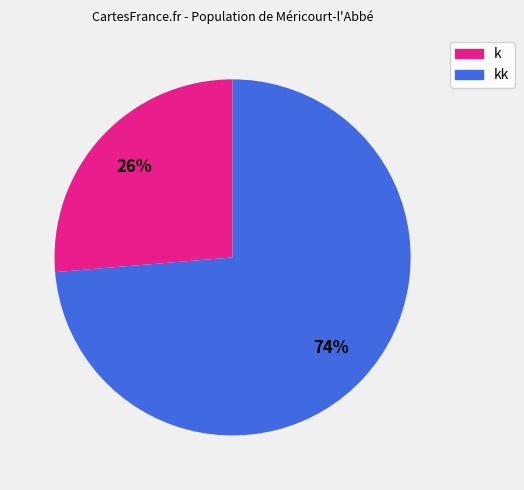

Is there any slice that represents more than half of the pie?

Yes